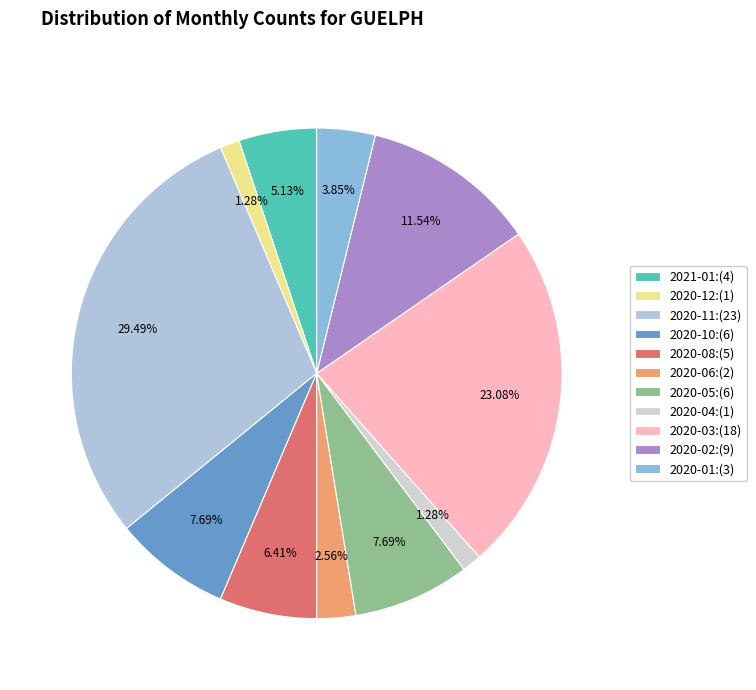

Which has a higher value, 2020-08 or 2021-01?

2020-08